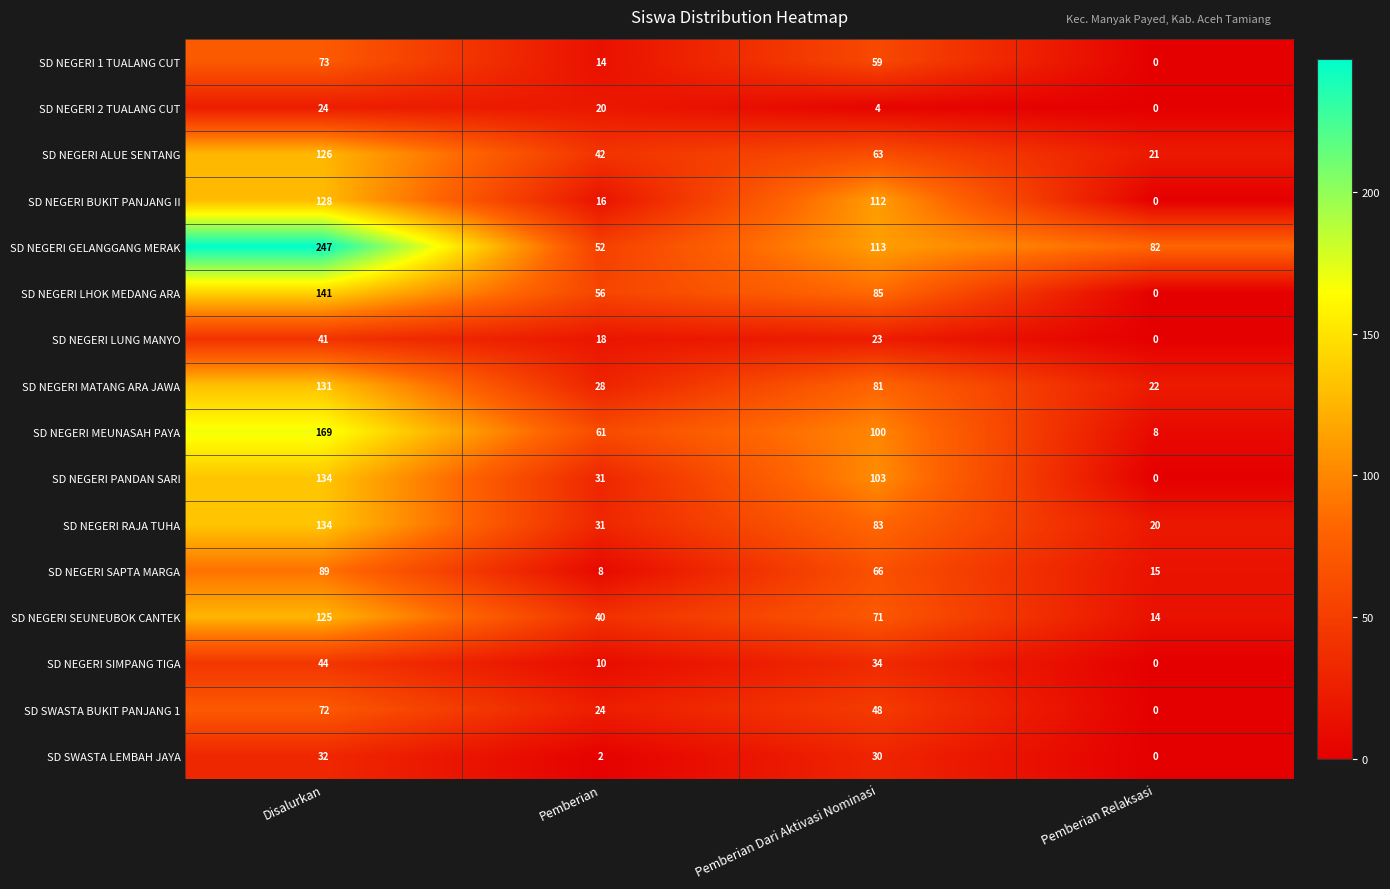

At which label is SD SWASTA BUKIT PANJANG 1 closest to 36?

Pemberian